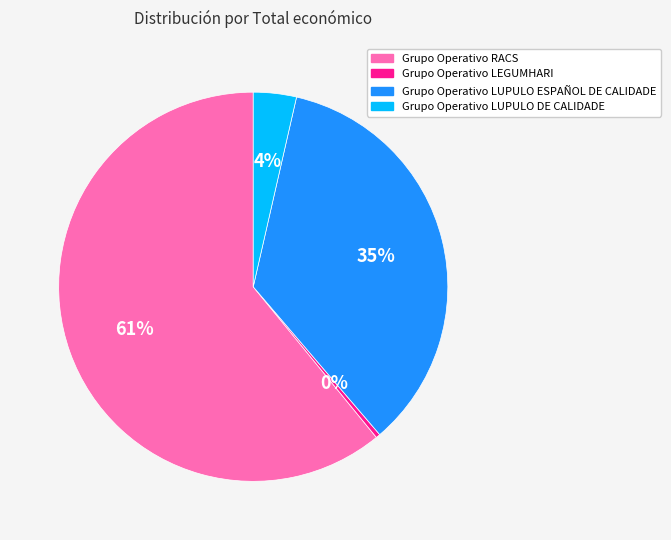

True or false: Grupo Operativo LEGUMHARI accounts for 0% of the total.

True